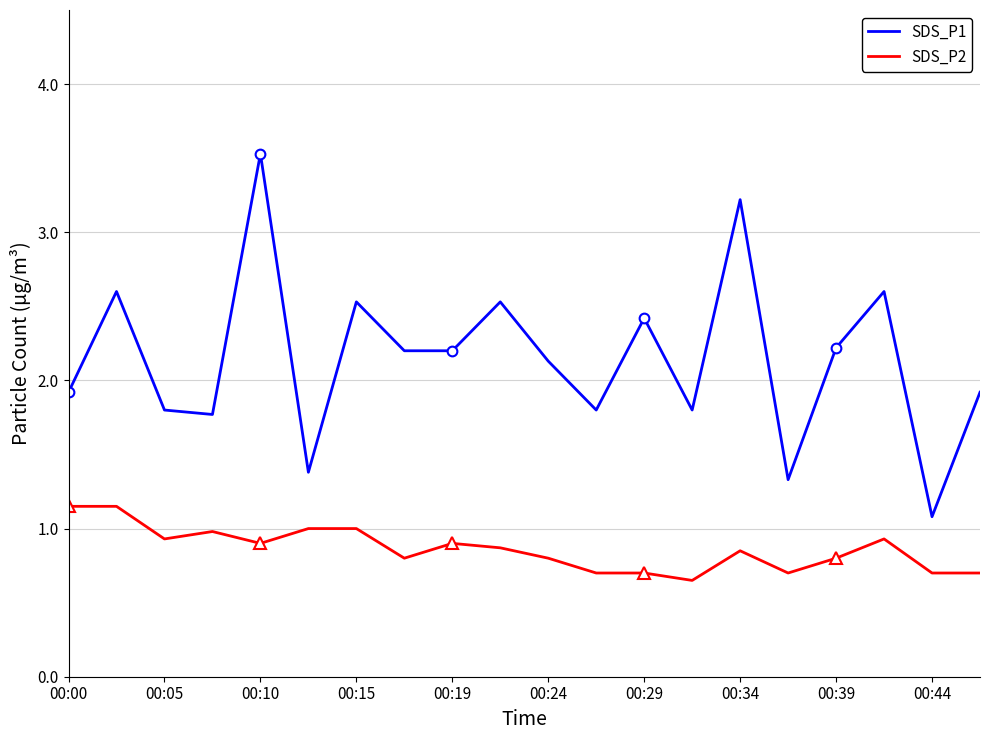

What is the maximum value for SDS_P1?

3.5